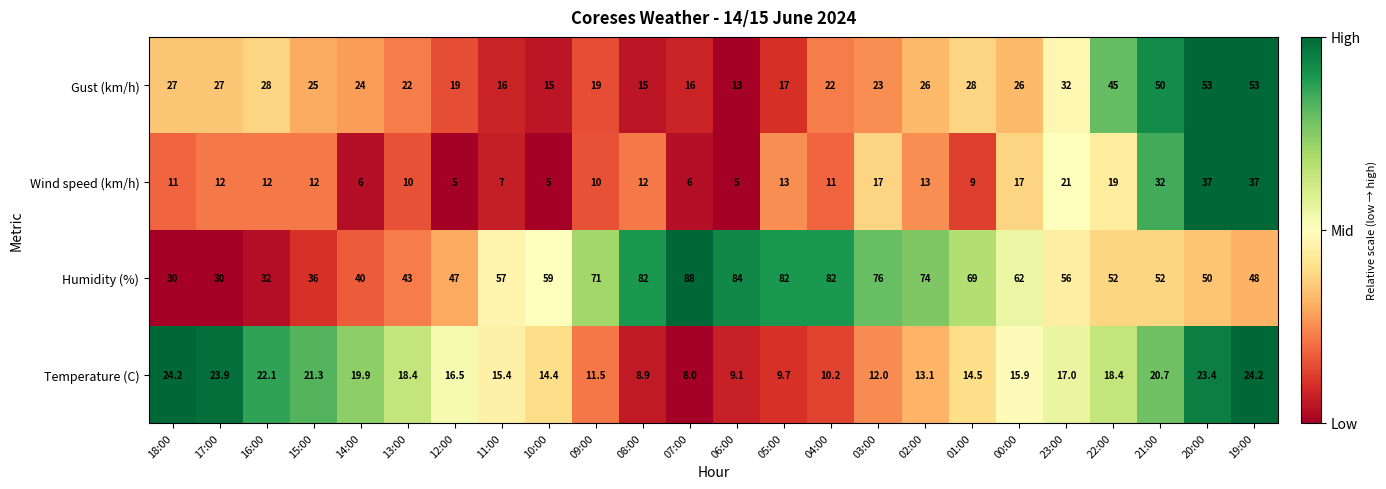

Where is Gust (km/h) nearest to the value 33?

23:00